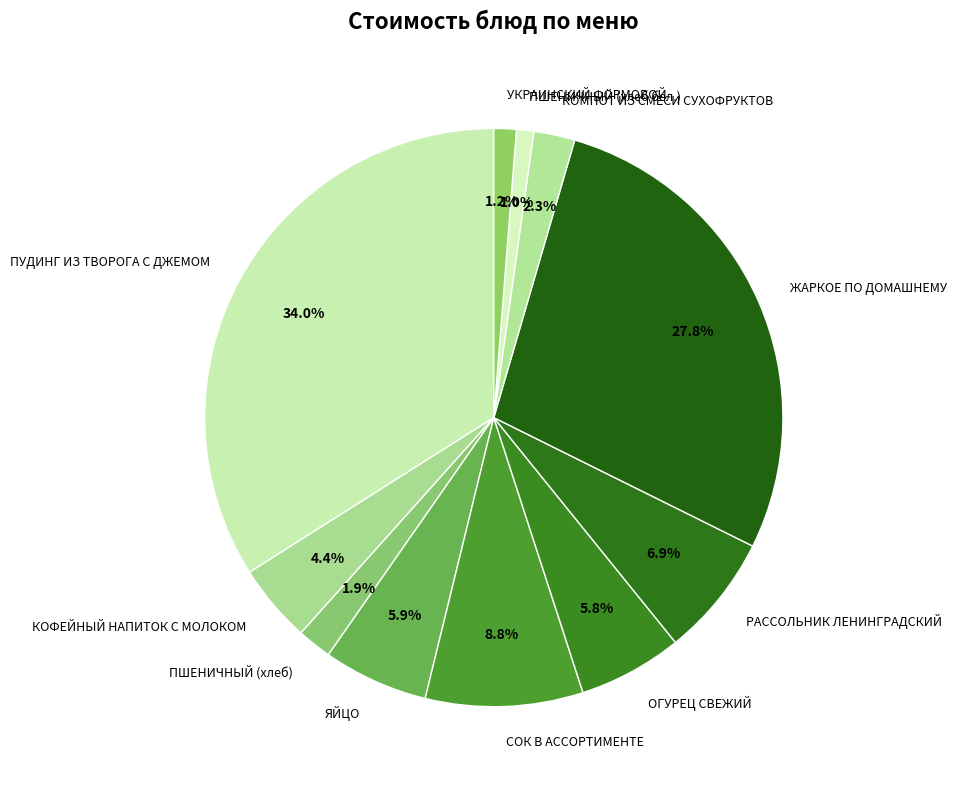

To the nearest percent, what is the average slice percentage?

9%